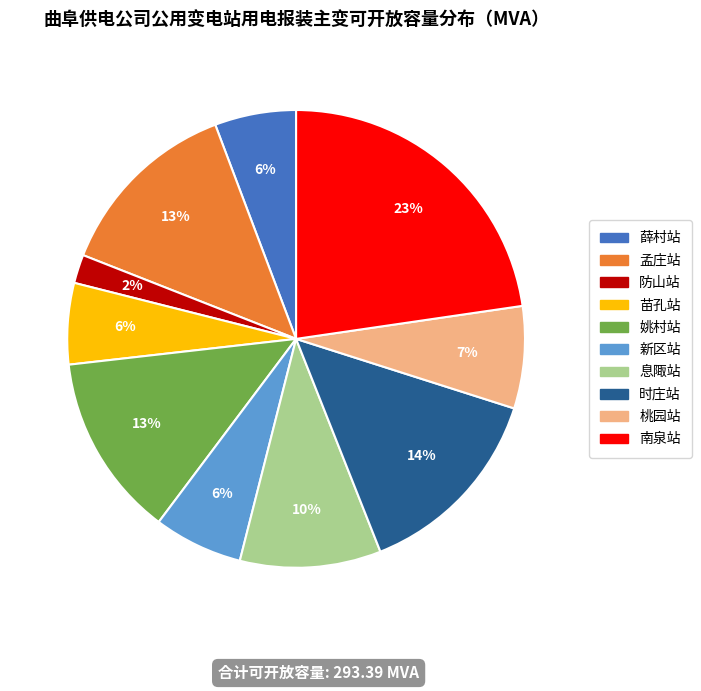

How many segments does this pie chart have?

10